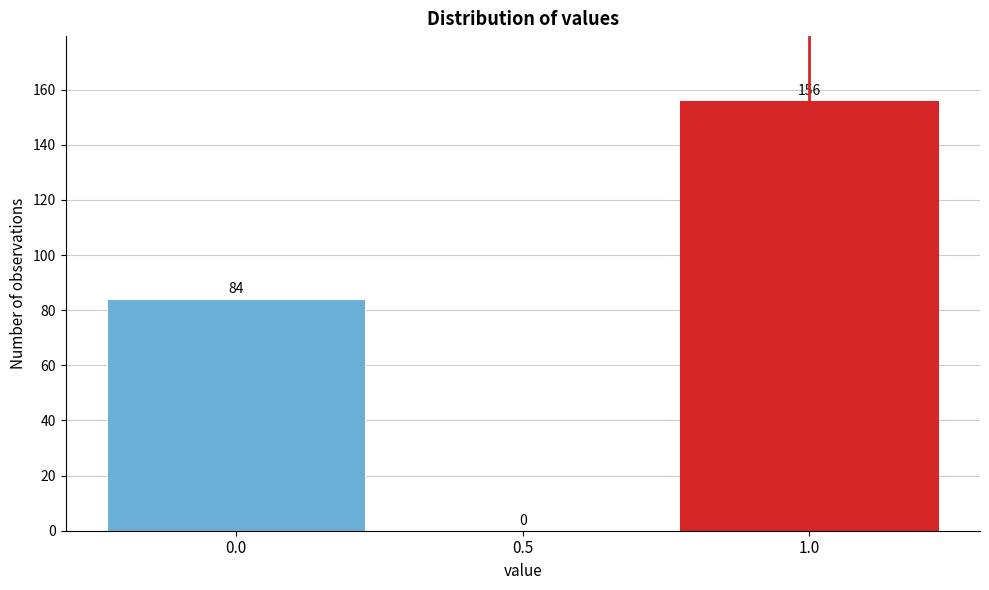

Which range on the x-axis has the tallest bar?

0.75 to 1.25